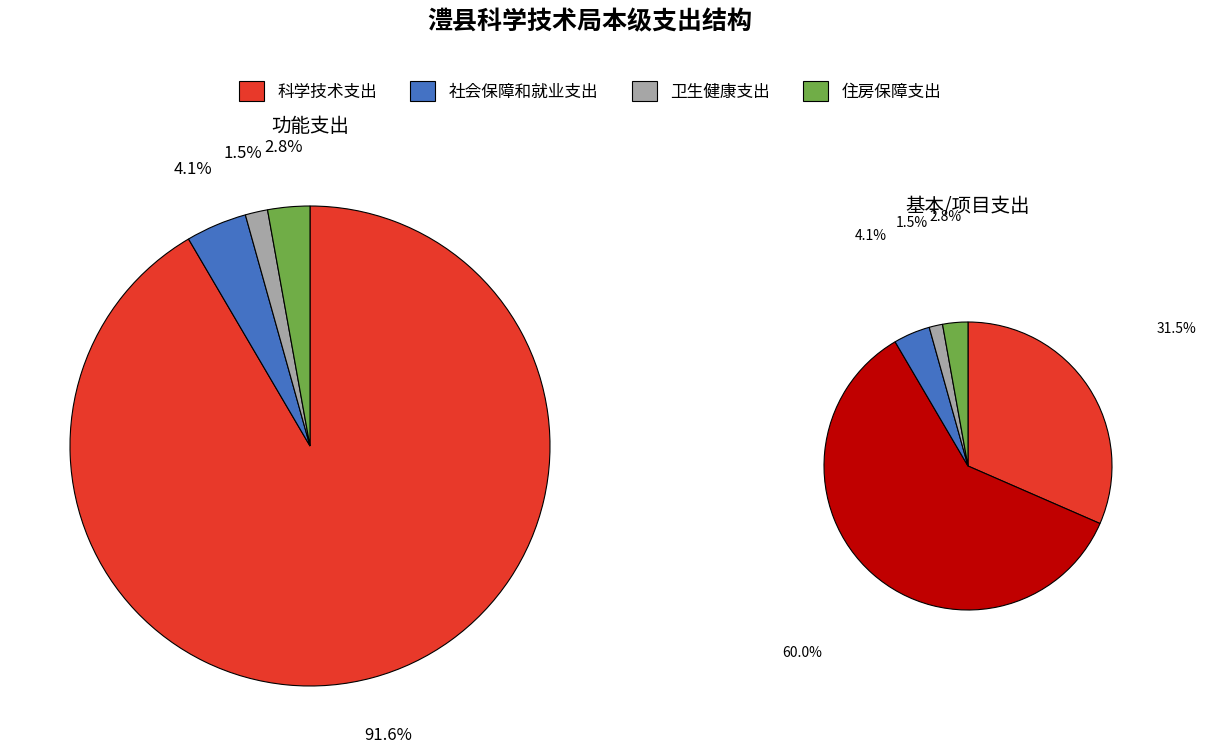

How many slices are in this pie chart?

4